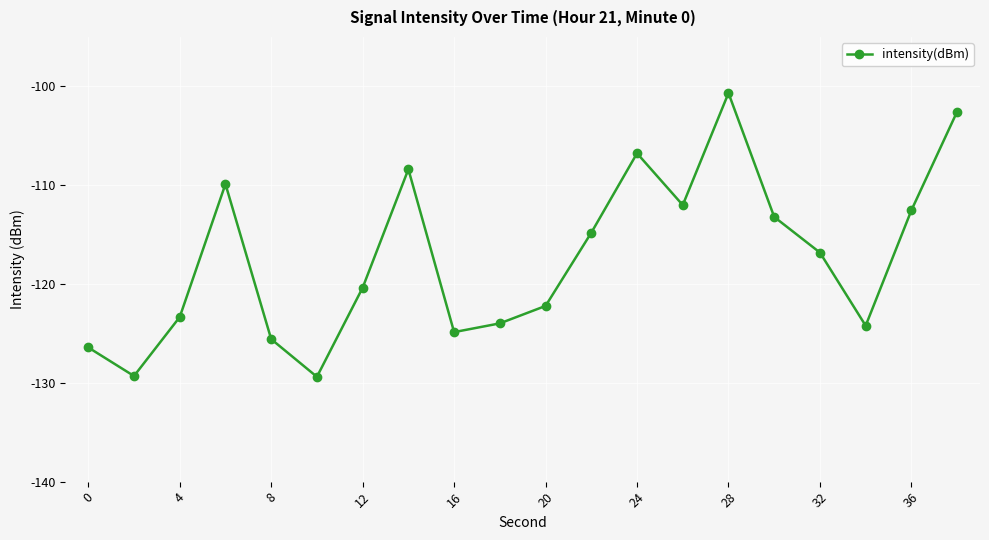

What is the difference between the maximum and minimum values?

28.7